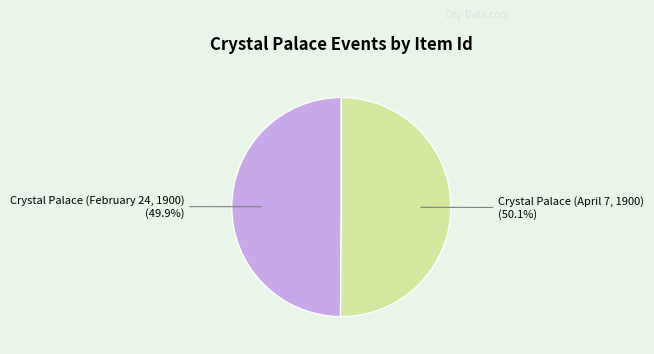

To the nearest percent, what portion does Crystal Palace (April 7, 1900) represent?

50%